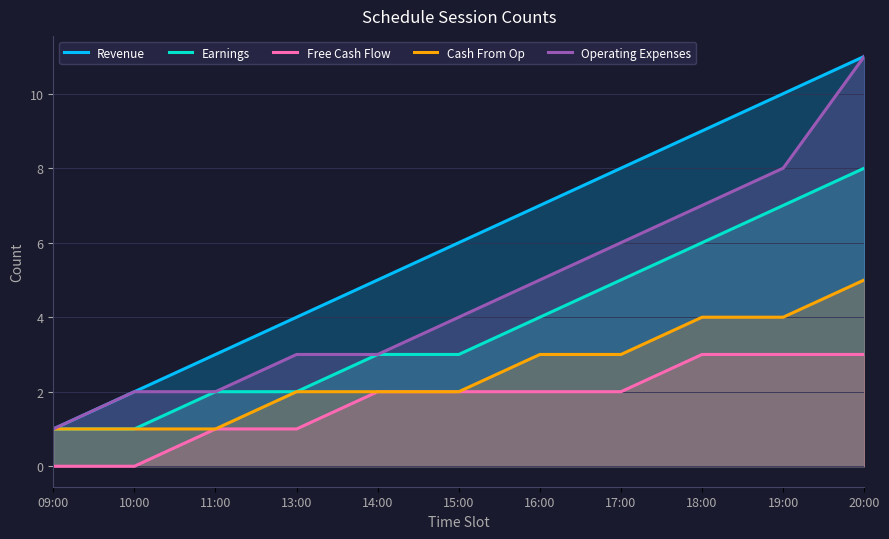

What is the label of the 10th point from the right?

10:00